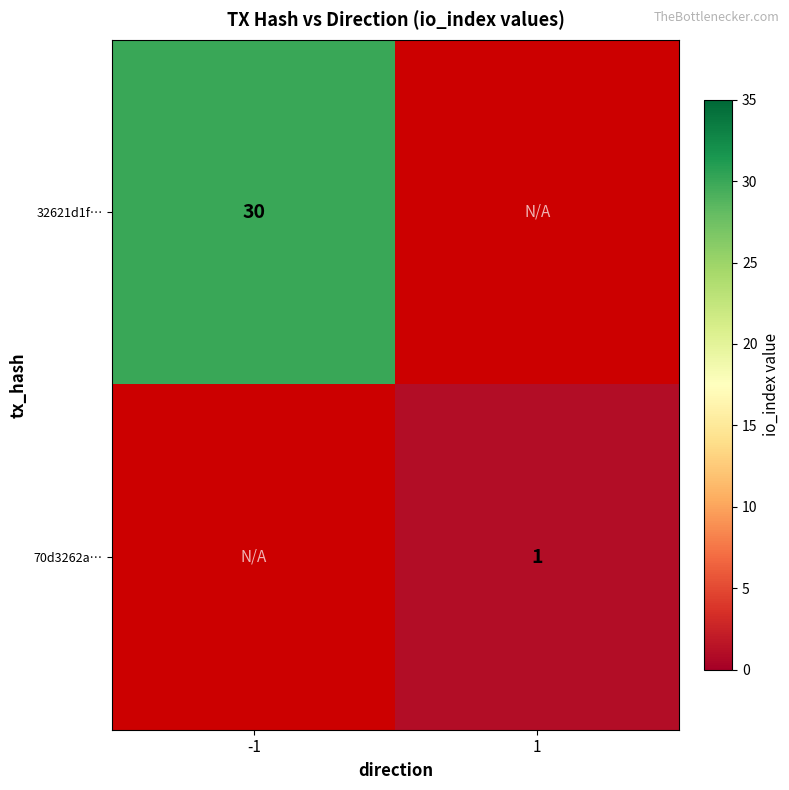

The 32621d1f… series shows 30 at -1. True or false?

True